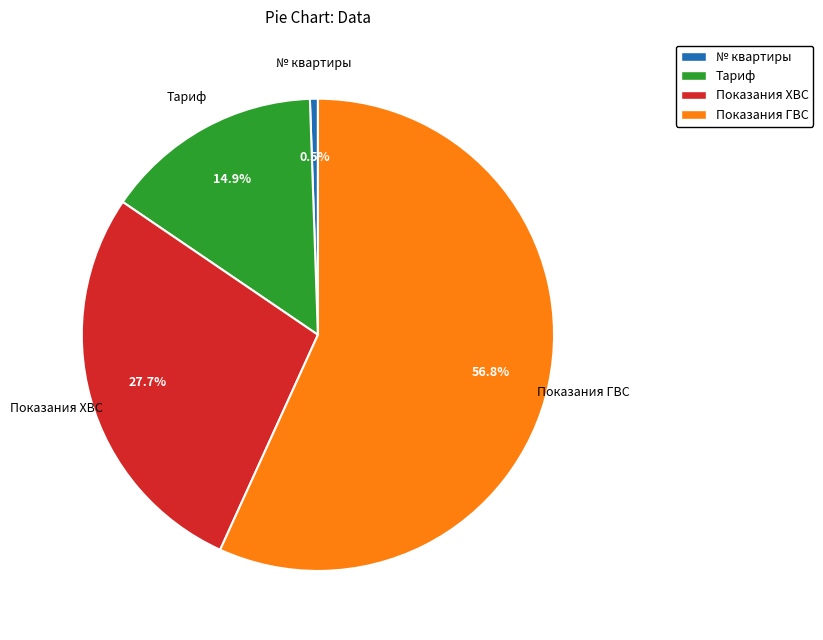

Combined, do Тариф and Показания ГВС account for over 50%?

Yes